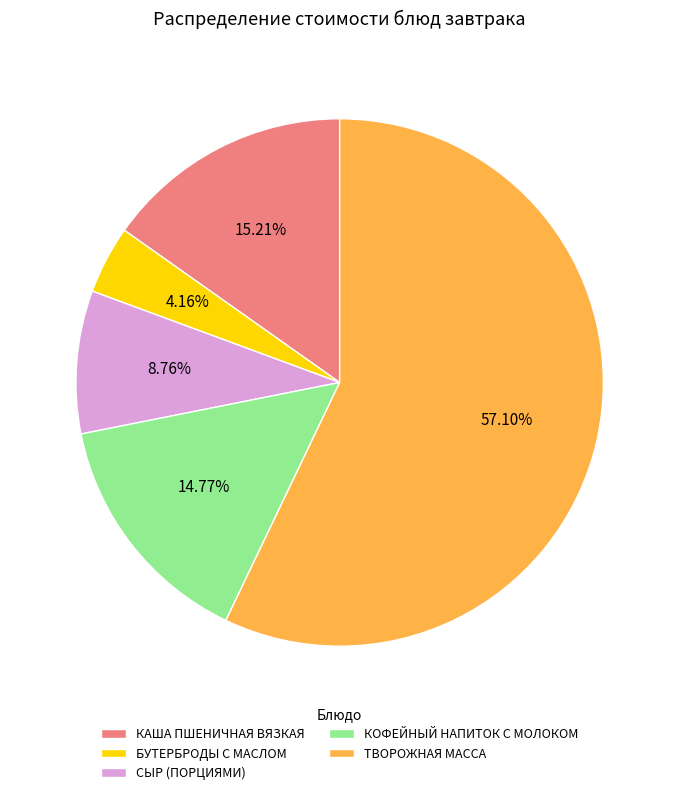

Does ТВОРОЖНАЯ МАССА represent more than half of the total?

Yes